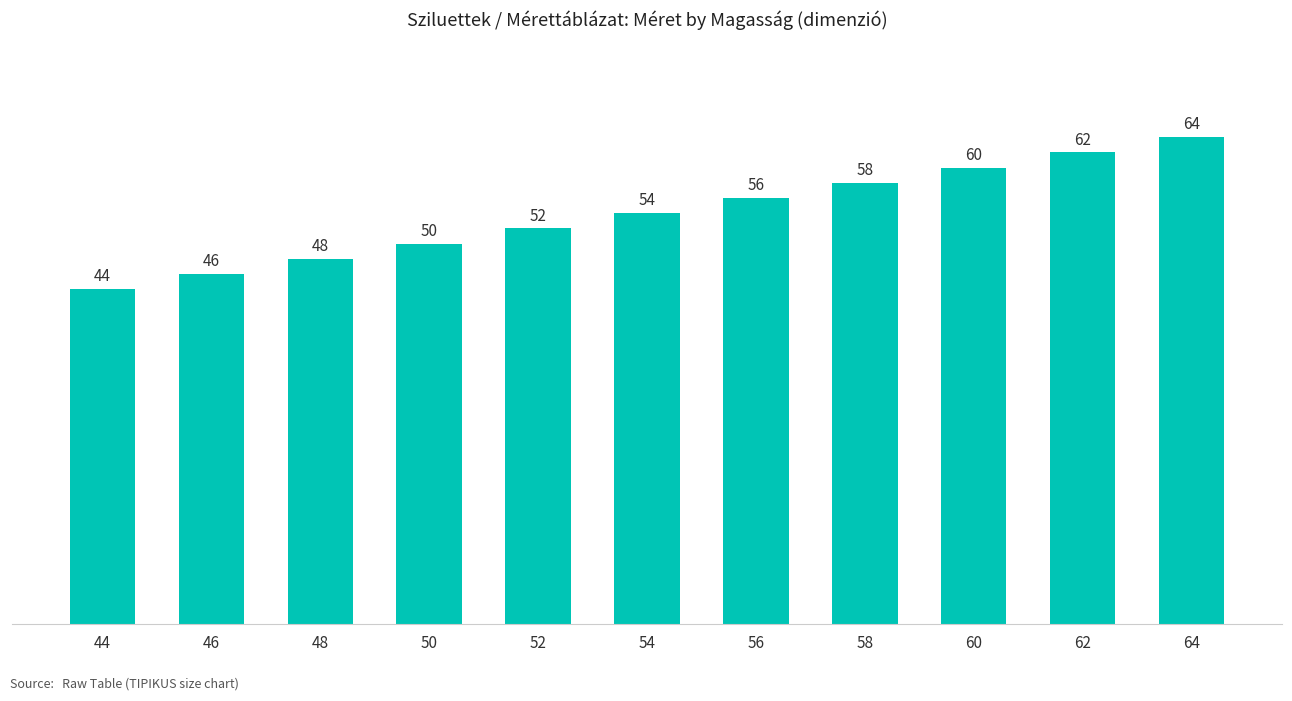

Rank the categories by value from highest to lowest.

64, 62, 60, 58, 56, 54, 52, 50, 48, 46, 44